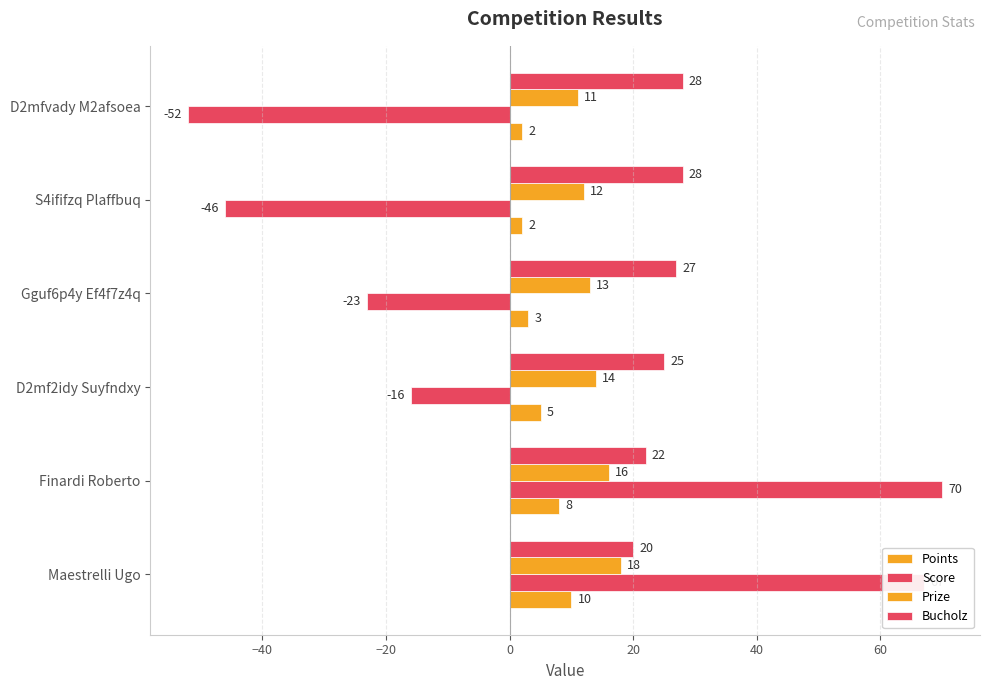

How many series are shown in this chart?

4